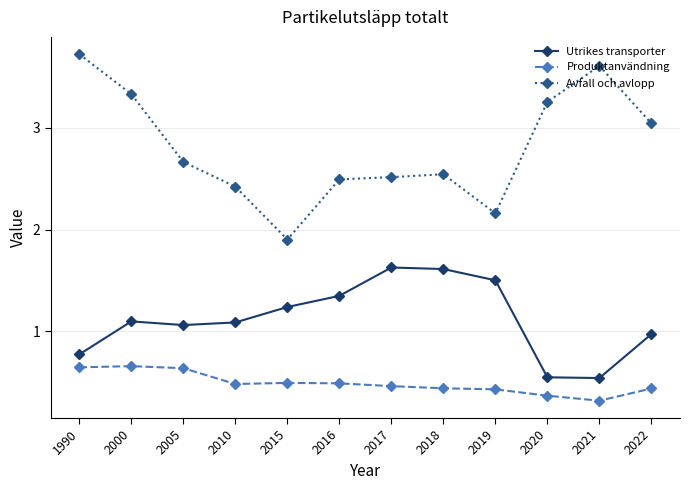

What is the difference between the Avfall och avlopp values at 2016 and 2020?

0.8